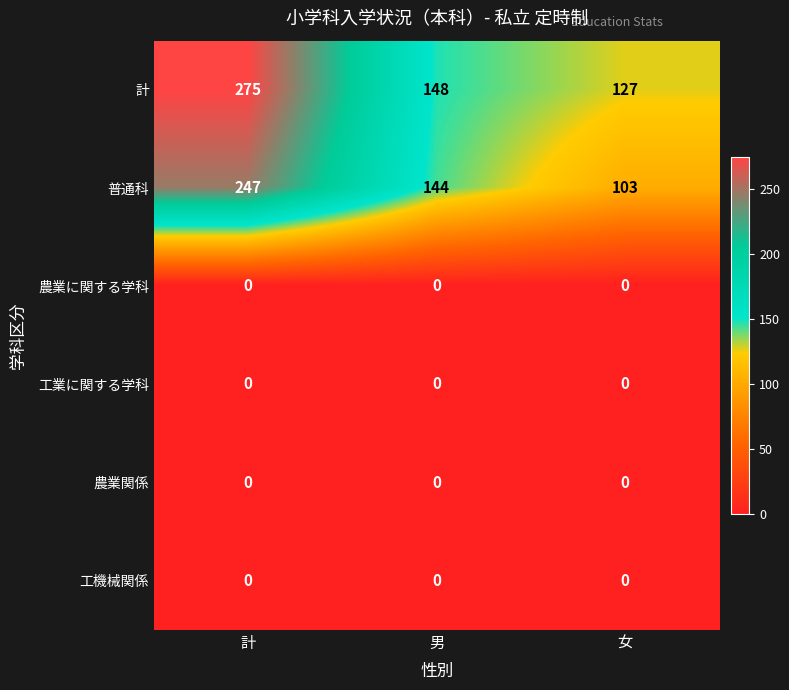

What is the lowest value of the 普通科 series?

103